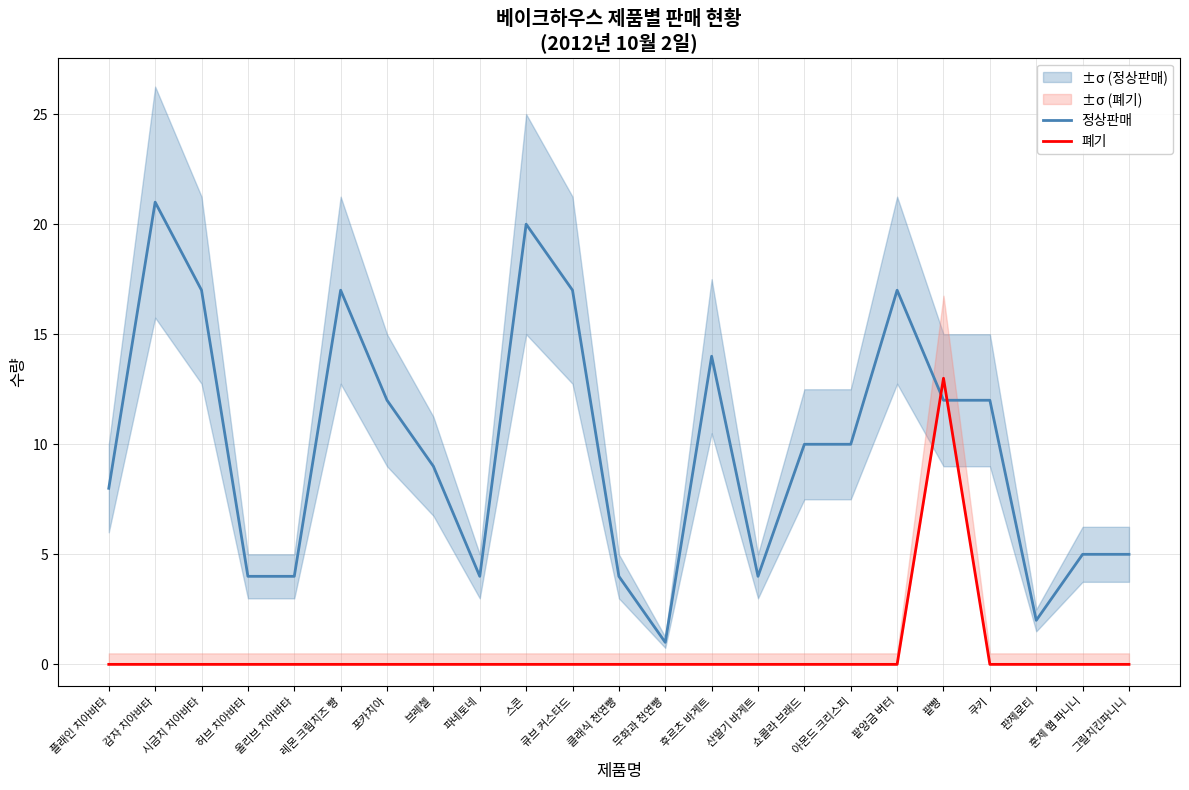

Where is 정상판매 nearest to the value 11?

포카치아